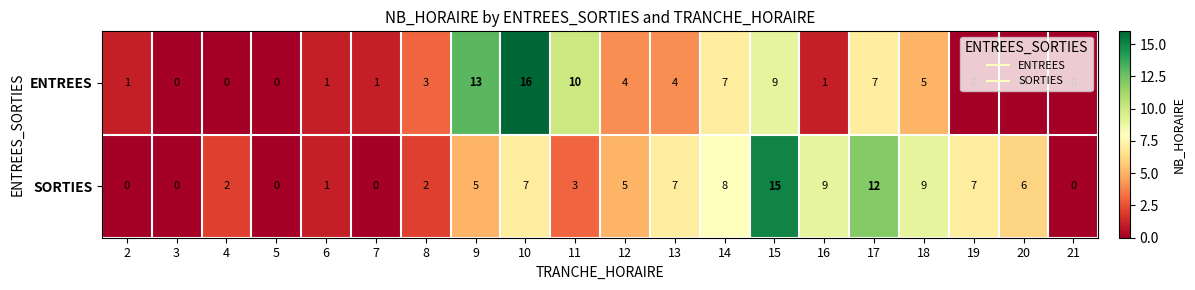

Is it true that SORTIES equals 1 at 6?

True